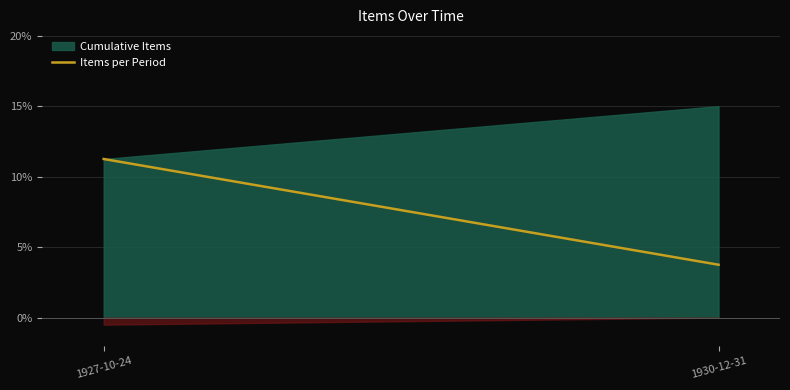

Between 1927-10-24 and 1930-12-31, which is larger?

1927-10-24